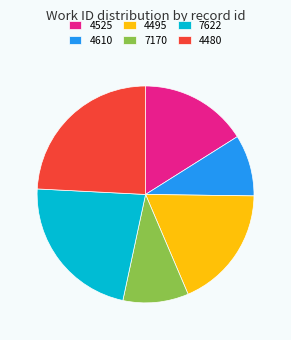

Does any single category account for the majority?

No